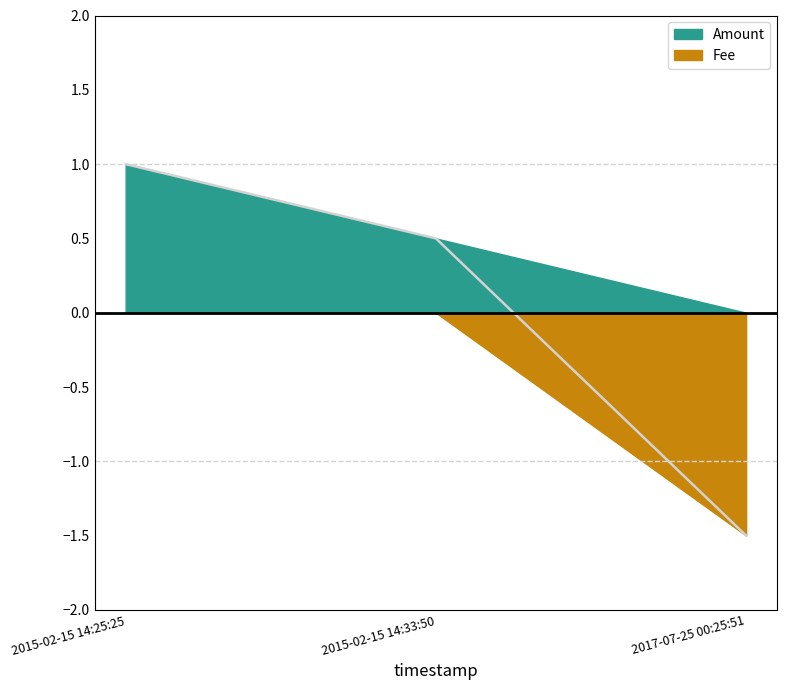

Reading left to right, list all the values displayed in this chart.

1.0	0.5	-1.5